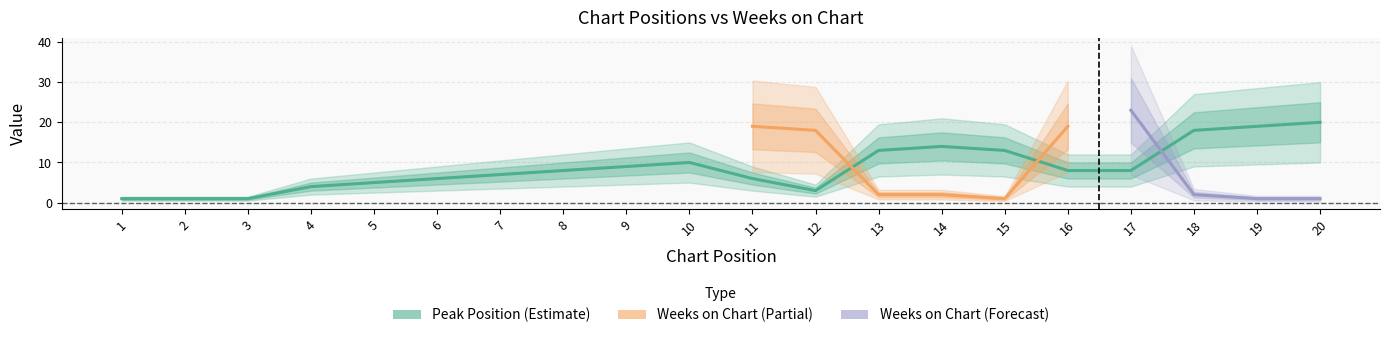

The value at 20 is 20. True or false?

True